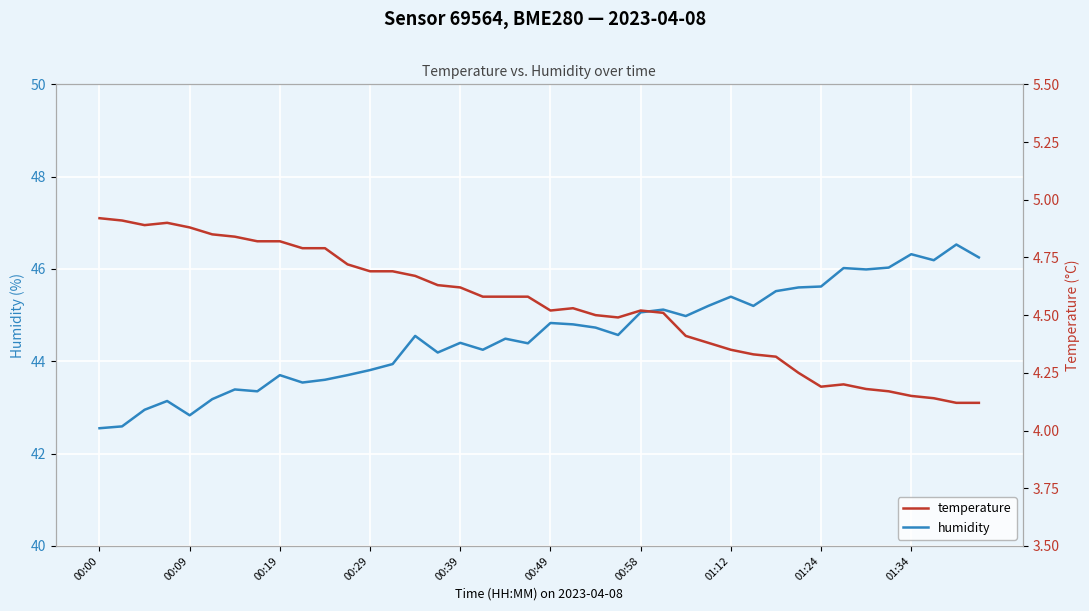

How many data points does each series have?

40